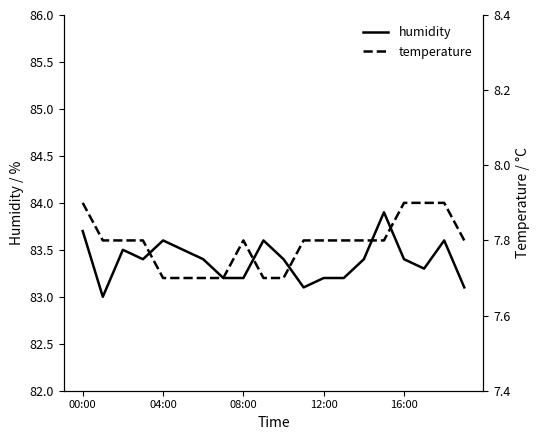

In humidity, how many points are lower than both neighbors (excluding endpoints)?

4